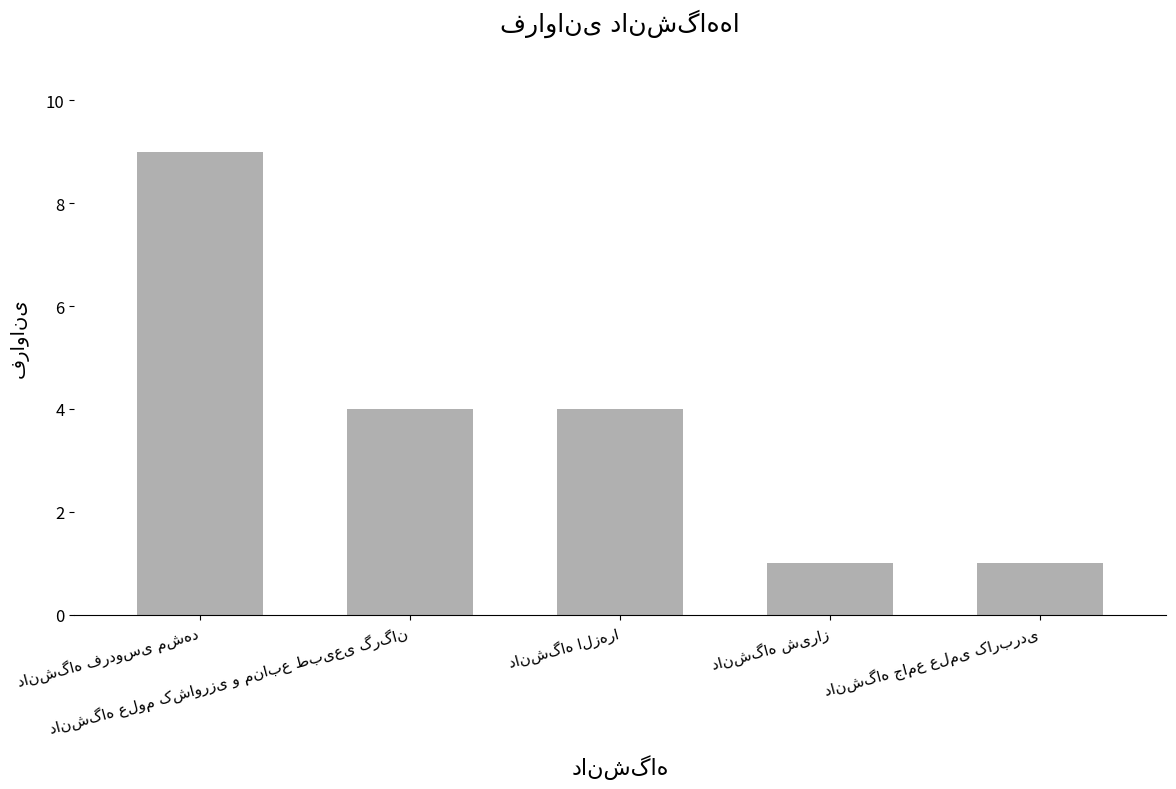

What is the maximum value shown in the chart?

9